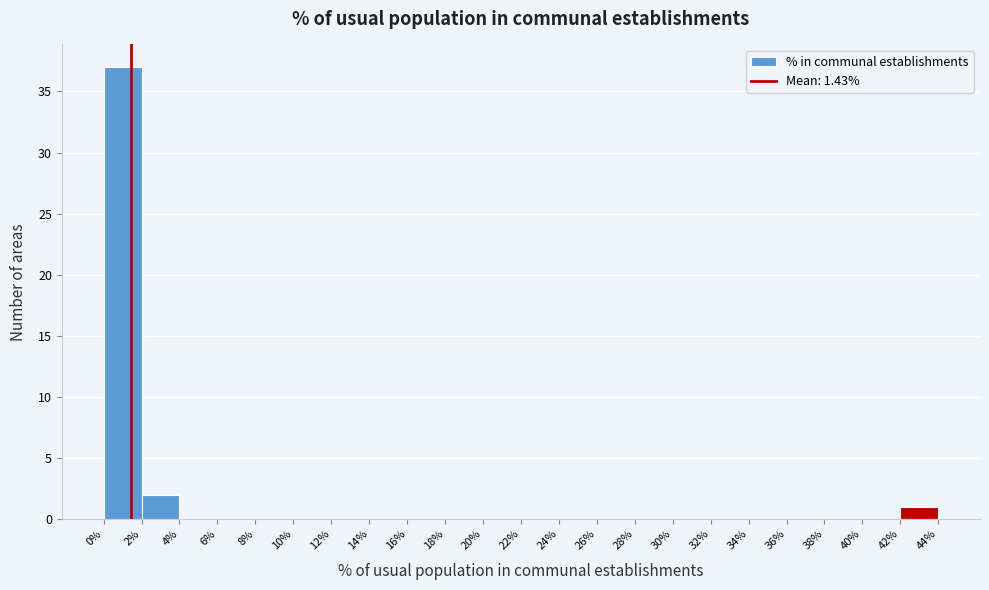

Reading left to right, list every bar in this chart as the range it spans on the x-axis followed by its height. The values are not printed on the chart, so give them approximately, as read against the axis.

0% to 2%: 37
2% to 4%: 2
4% to 6%: 0
6% to 8%: 0
8% to 10%: 0
10% to 12%: 0
12% to 14%: 0
14% to 16%: 0
16% to 18%: 0
18% to 20%: 0
20% to 22%: 0
22% to 24%: 0
24% to 26%: 0
26% to 28%: 0
28% to 30%: 0
30% to 32%: 0
32% to 34%: 0
34% to 36%: 0
36% to 38%: 0
38% to 40%: 0
40% to 42%: 0
42% to 44%: 1